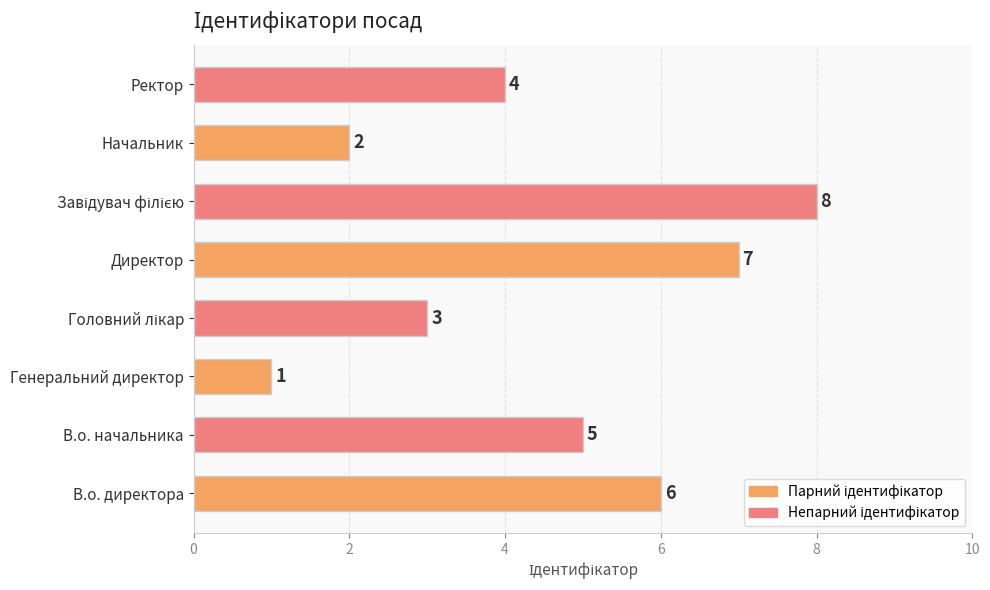

Where is the data nearest to the value 4?

Ректор